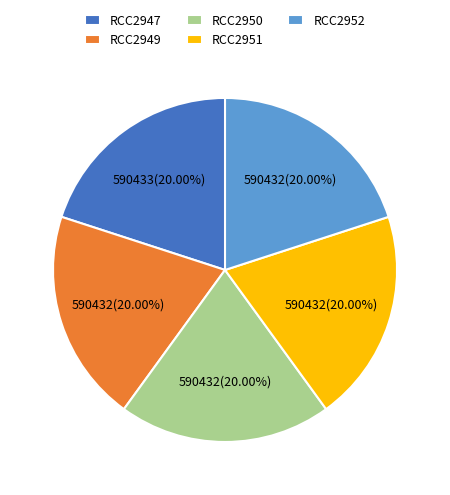

What is the ratio of the value at RCC2952 to the value at RCC2951?

1.0